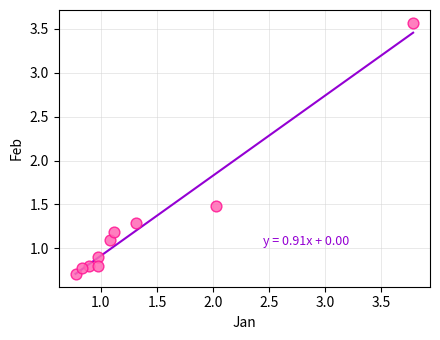

What Y value in the scatter plot is closest to 2?

1.5